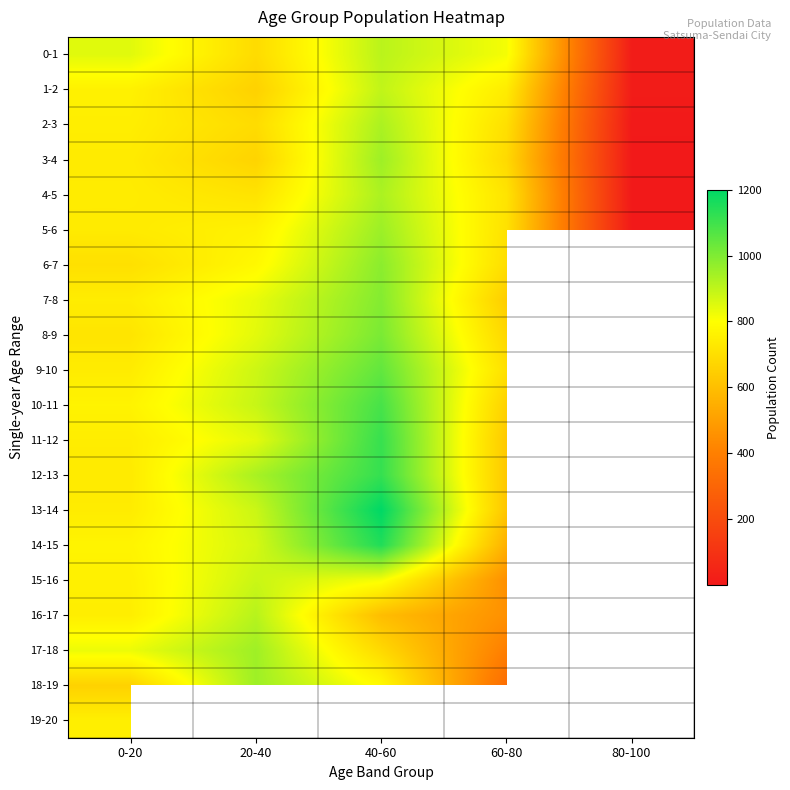

Is the value of 12-13 at 20-40 greater than the value of 11-12 at 0-20?

Yes